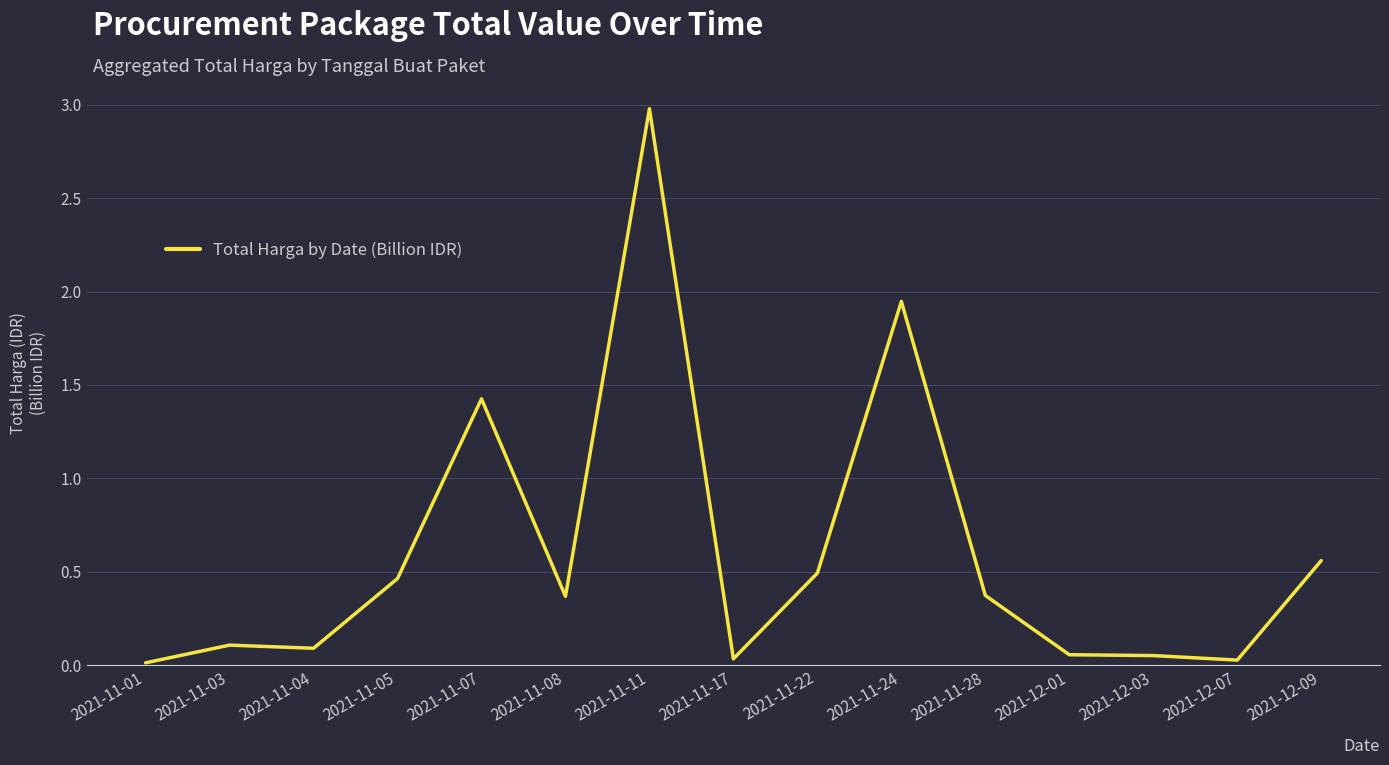

What position from the right is 2021-11-22?

7